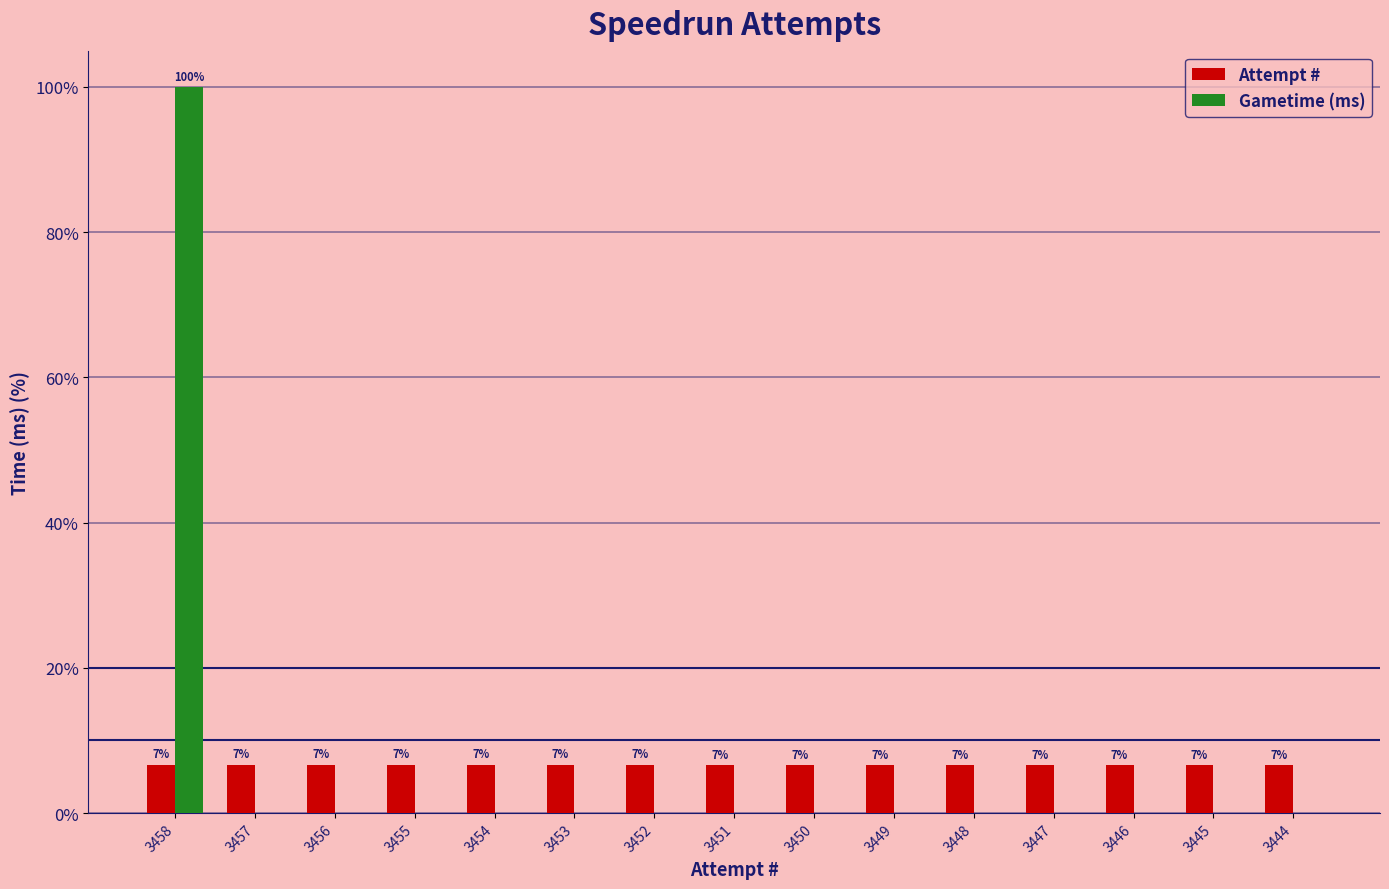

What are all the series names shown in the legend?

Attempt #, Gametime (ms)